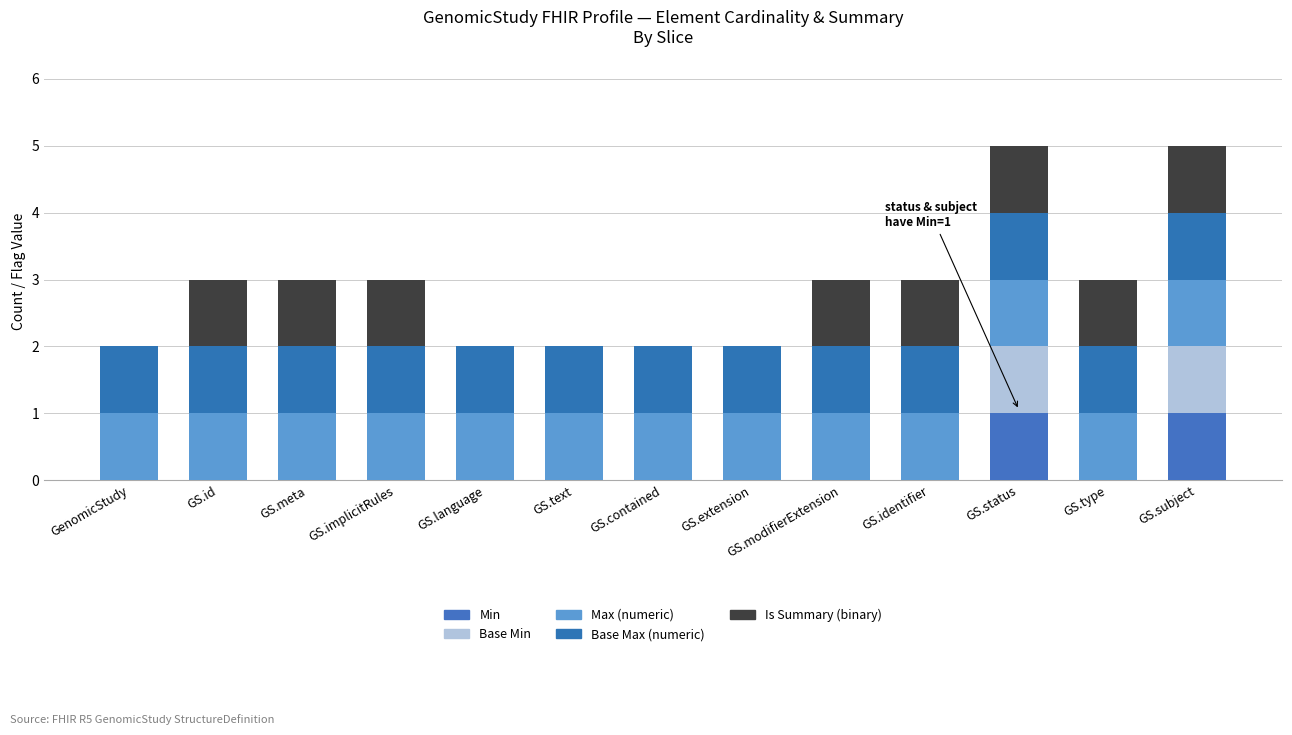

Rank the series by their maximum value, from highest to lowest.

Min, Base Min, Max (numeric), Base Max (numeric), Is Summary (binary)